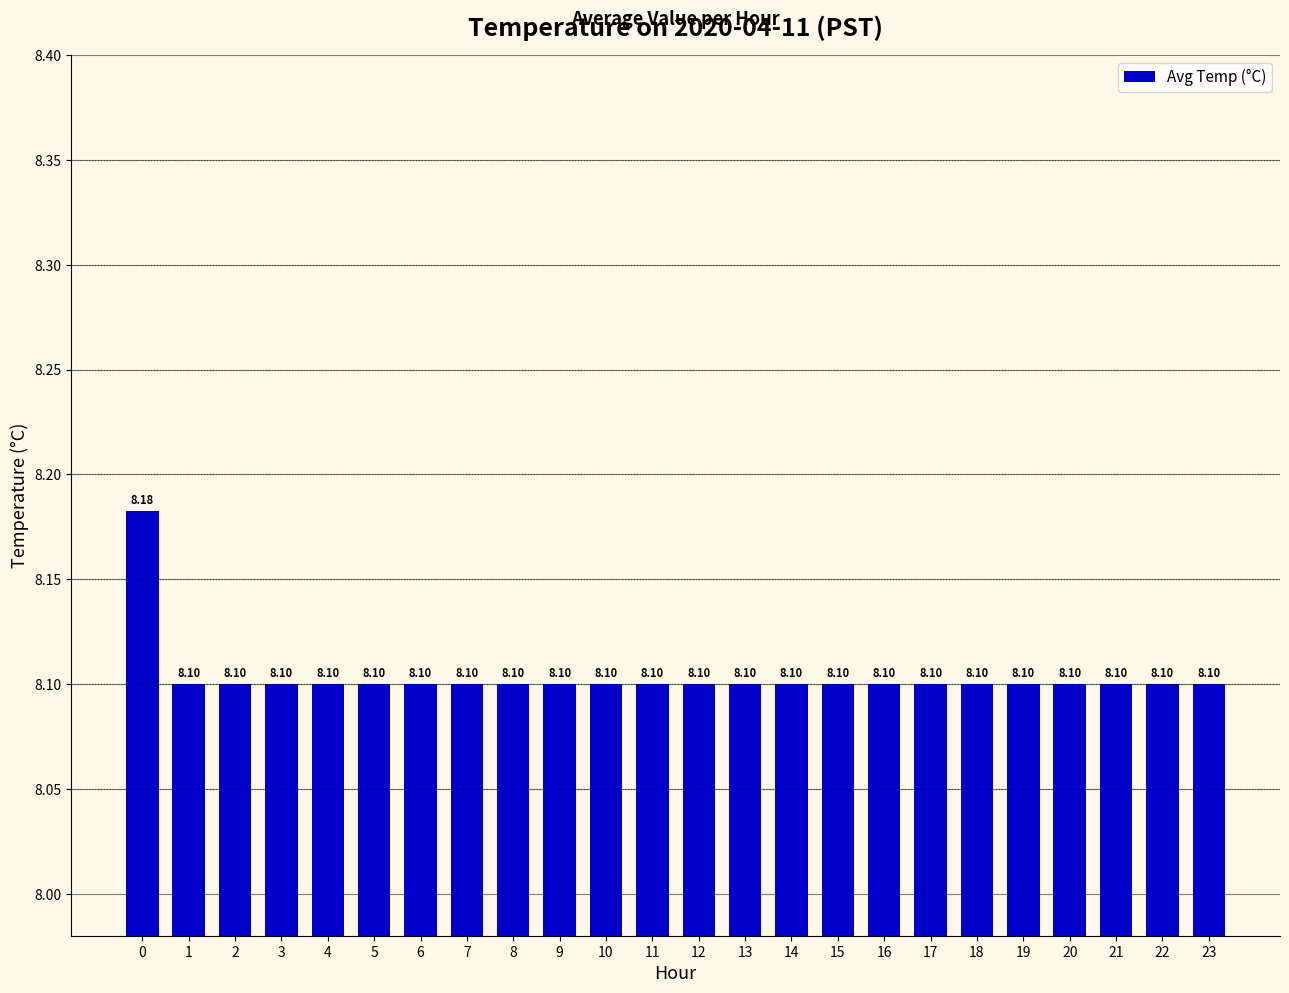

What is the value of the 5th bar from the left?

8.1